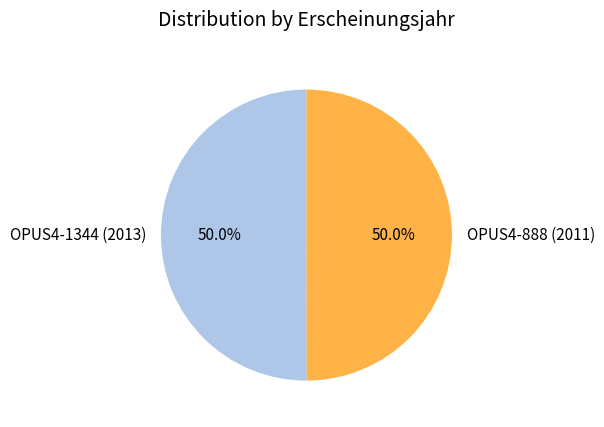

To the nearest percent, what is the average slice percentage?

50%